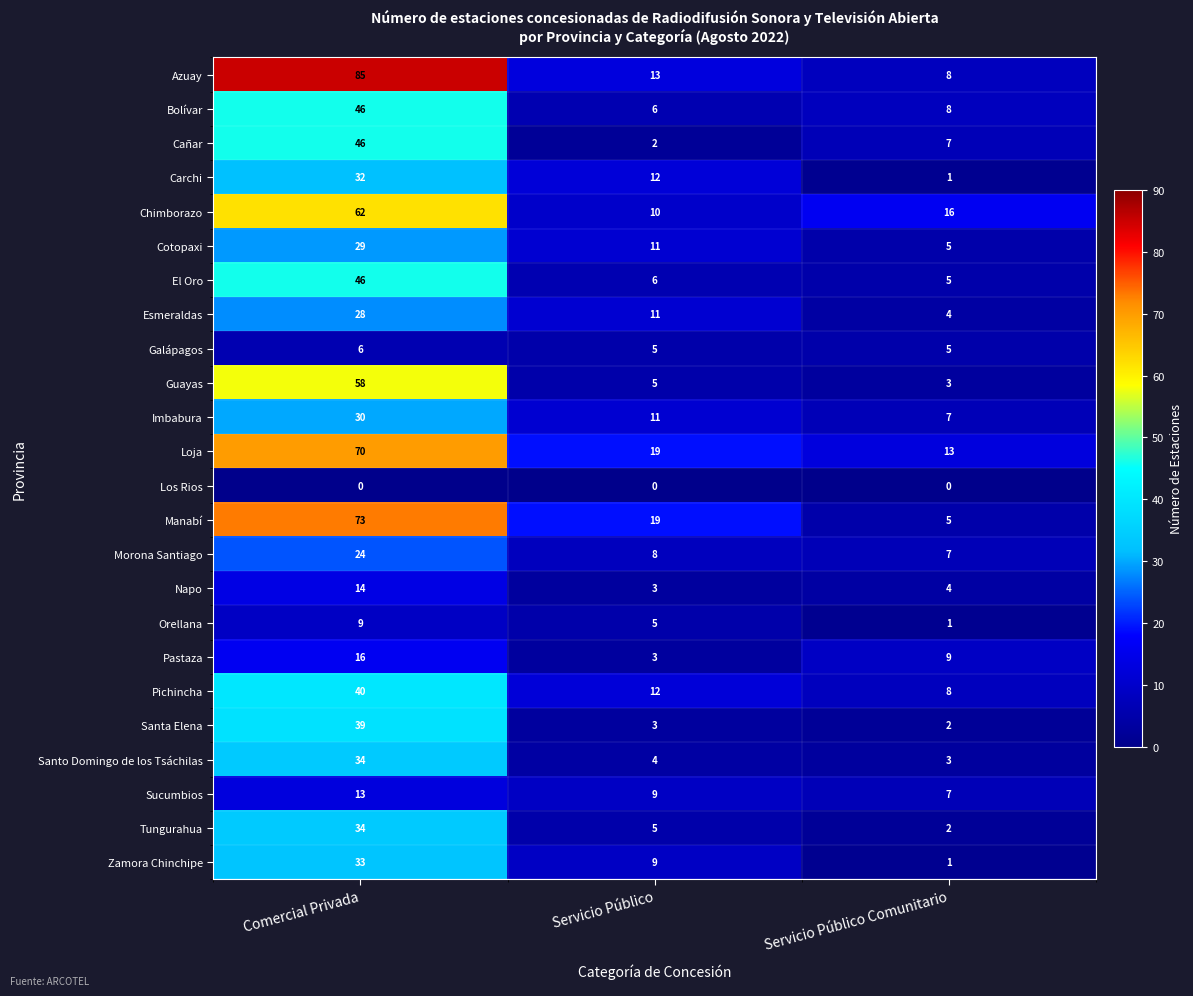

What is the difference between the maximum and minimum values in the Zamora Chinchipe series?

32